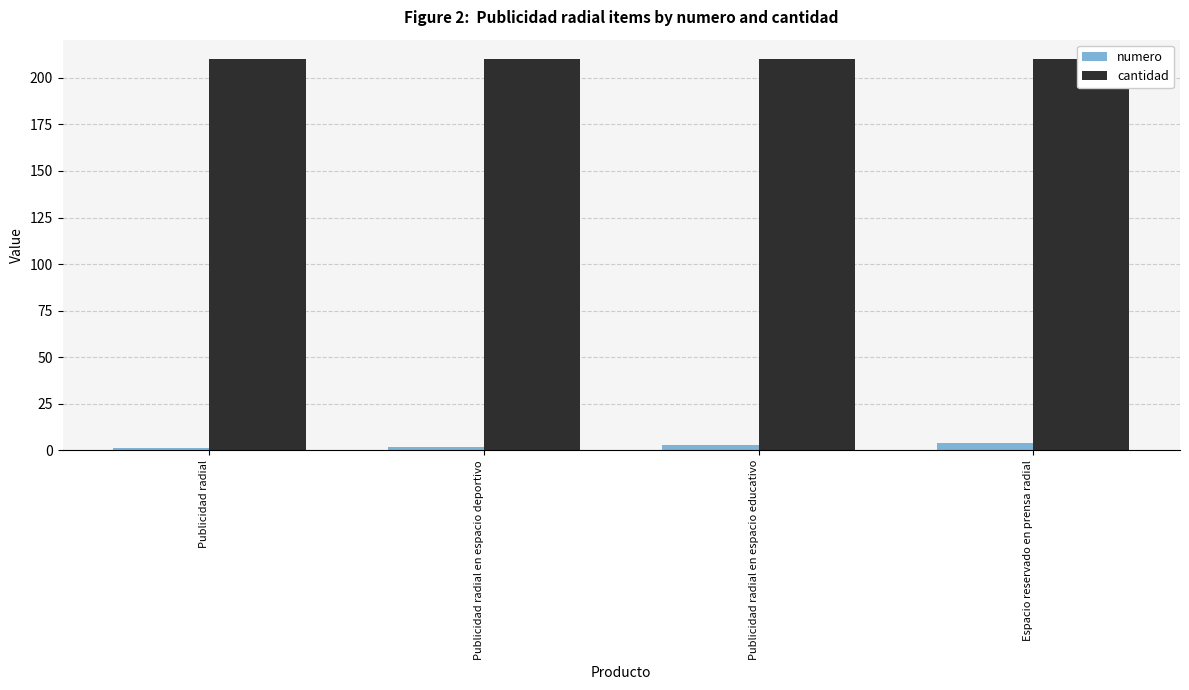

Which category has the highest value in the numero series?

Espacio reservado en prensa radial